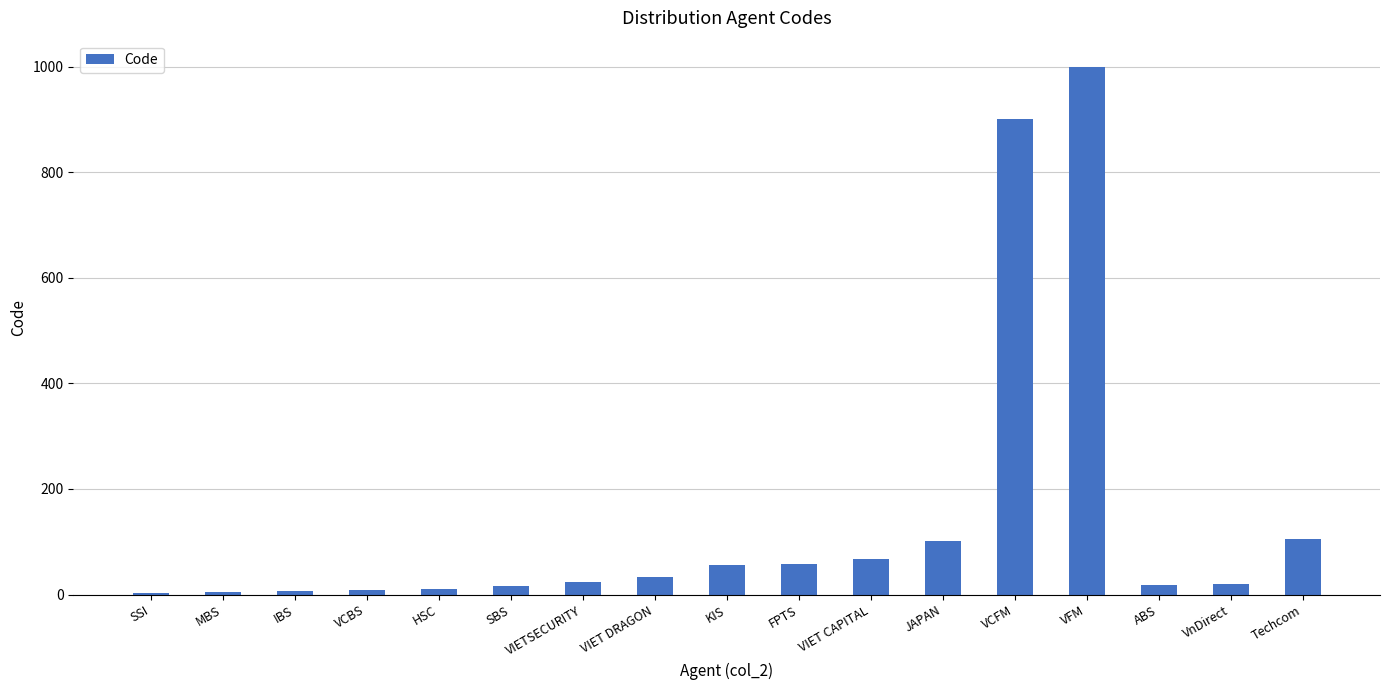

Approximately how many times larger is the value at KIS compared to MBS?

11.4